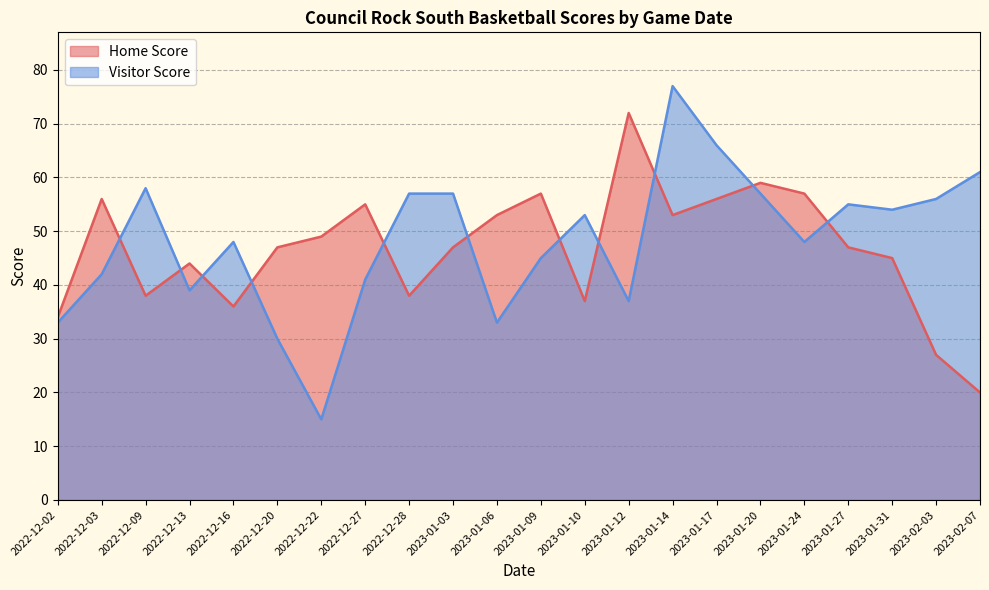

Which series has the largest range (max minus min)?

Visitor Score